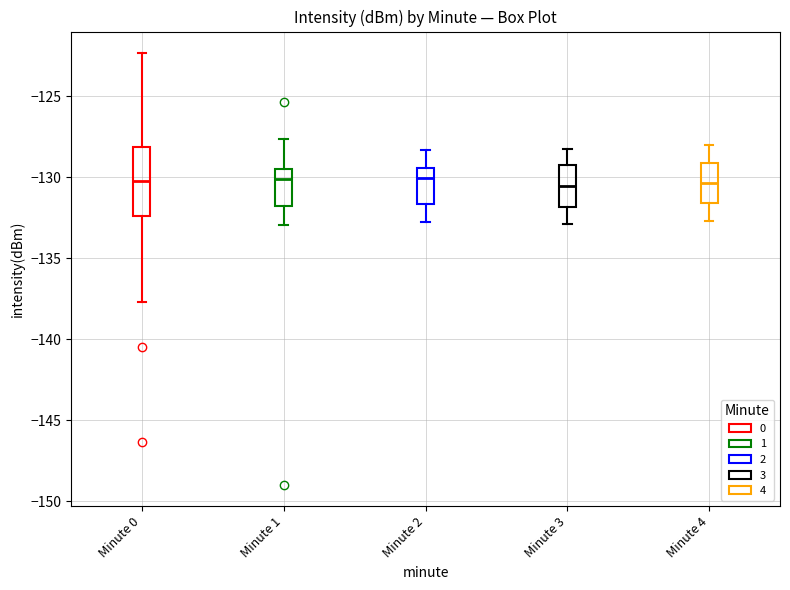

Reading left to right, transcribe this box plot: for each box, give where its median line is, the range the box spans, and where its two whiskers end, as read against the y-axis. The values are not printed on the chart, so give them approximately, as read against the axis.

Minute 0: median -130.0, box -132.5 to -128.0, whiskers -137.5 to -122.5
Minute 1: median -130.0, box -132.0 to -129.5, whiskers -133.0 to -127.5
Minute 2: median -130.0, box -131.5 to -129.5, whiskers -133.0 to -128.5
Minute 3: median -130.5, box -132.0 to -129.0, whiskers -133.0 to -128.0
Minute 4: median -130.5, box -131.5 to -129.0, whiskers -132.5 to -128.0